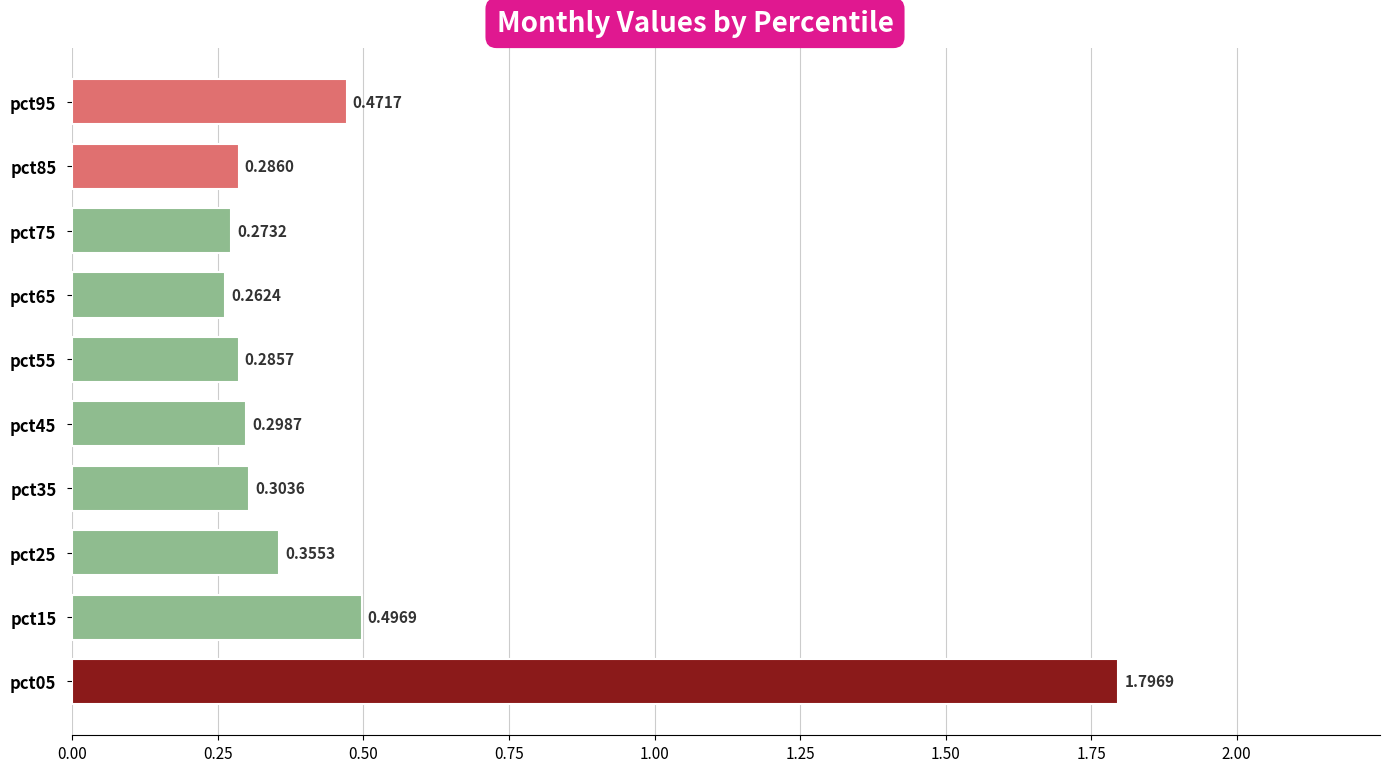

Count the values in the range 0 to 1.

9